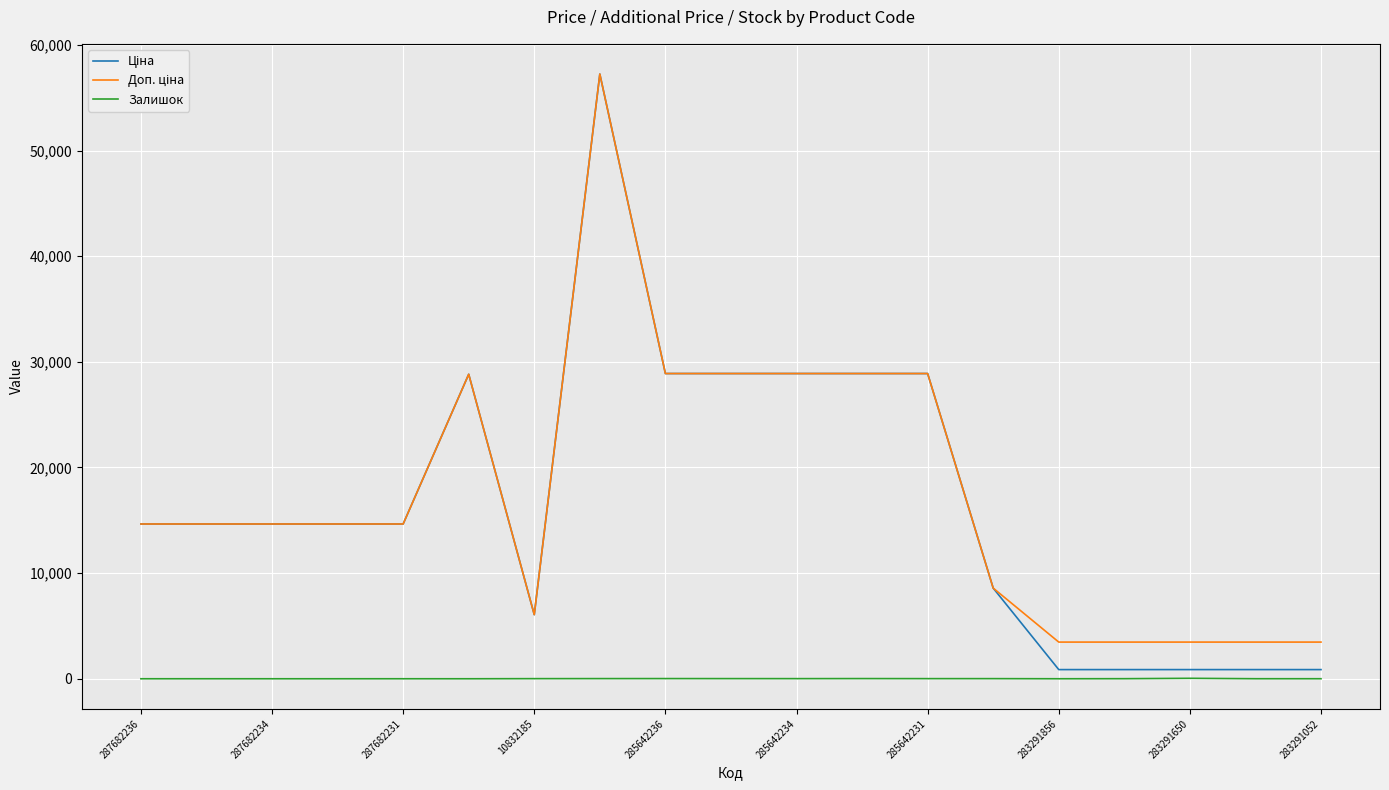

What is the maximum value shown in the chart?

57235.5